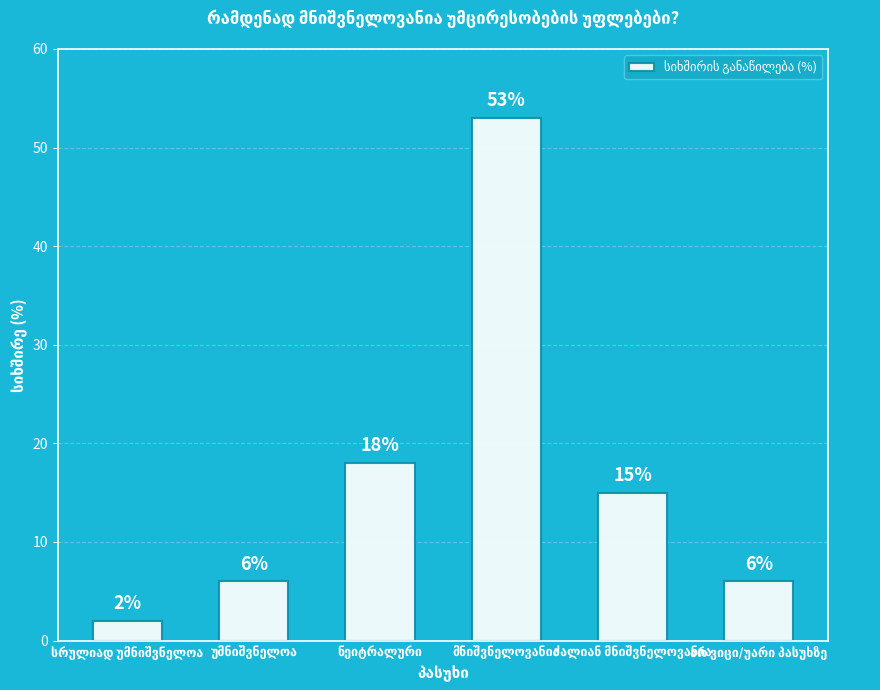

What is the average value?

17